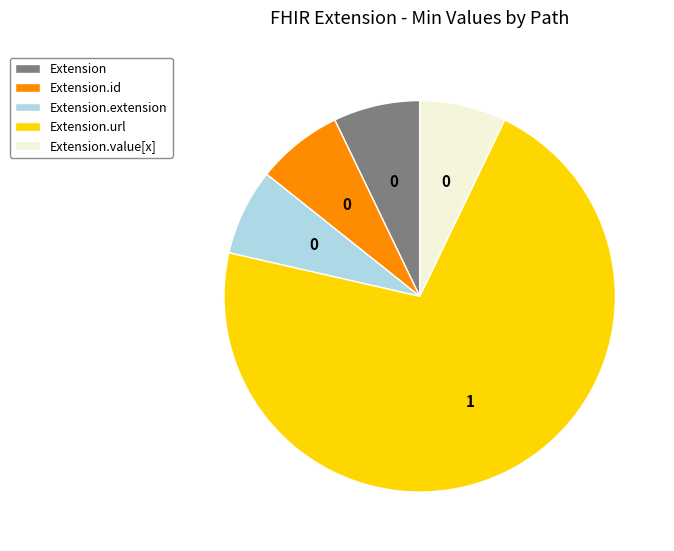

Do Extension and Extension.value[x] together represent more than half of the pie?

No